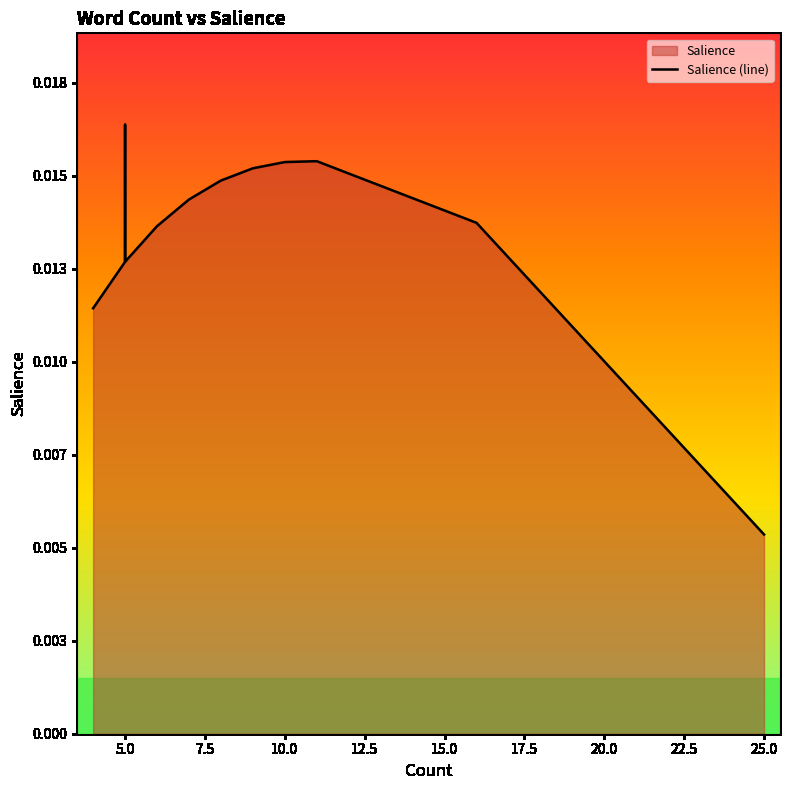

How many interior local peaks (higher than both neighbors) does the data have?

1